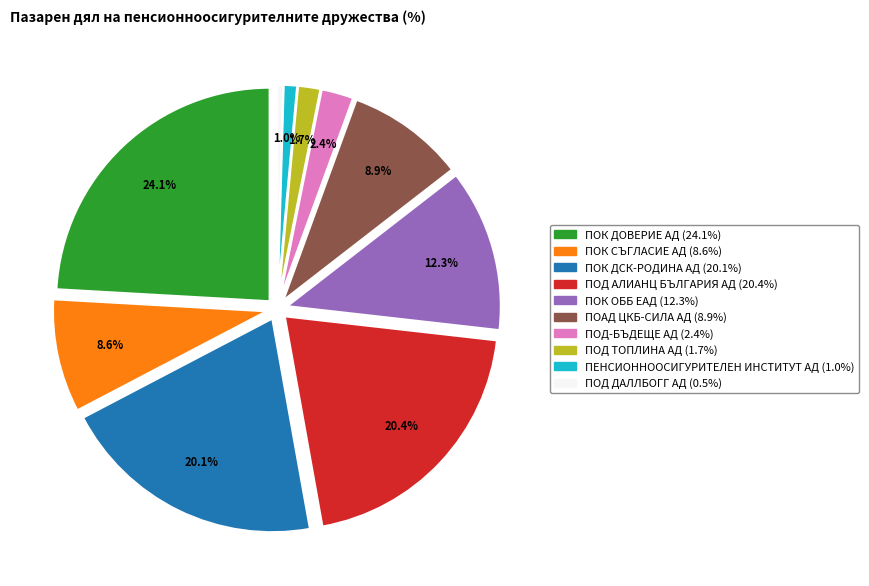

Which category has the biggest portion of the pie?

ПОК ДОВЕРИЕ АД